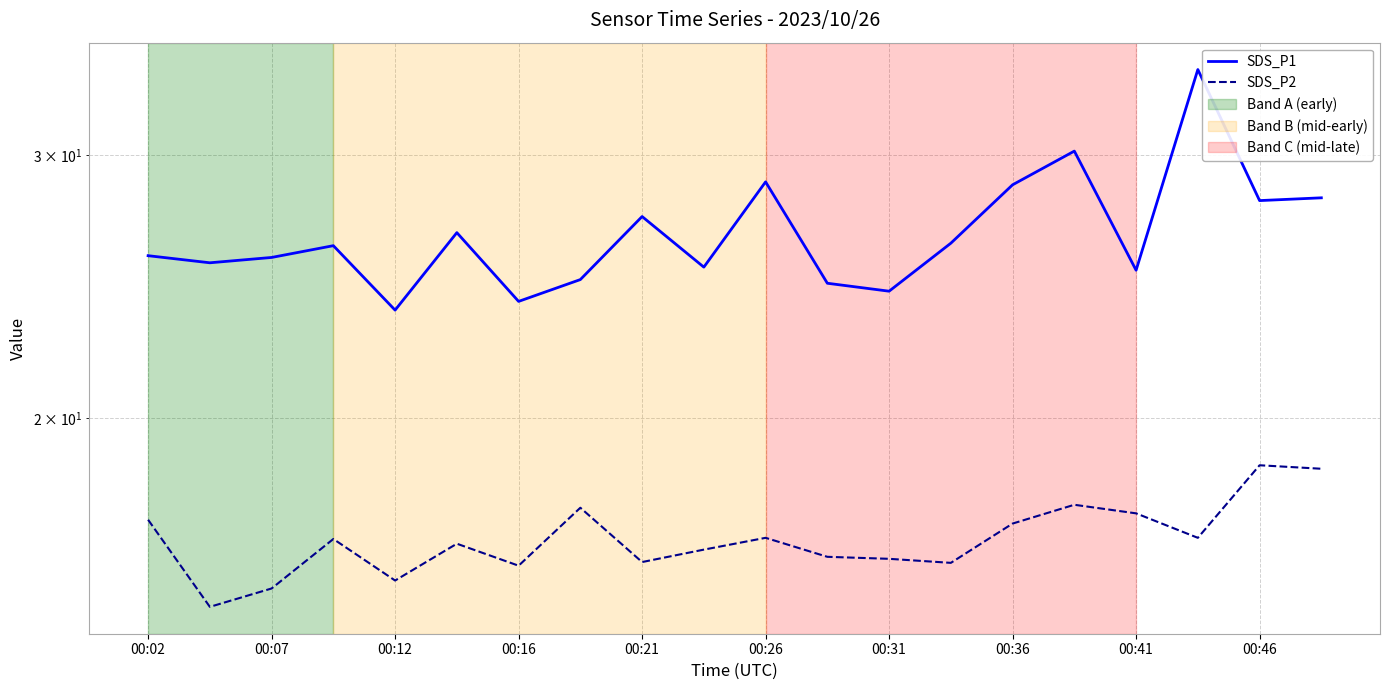

How many lines are shown in the chart?

2